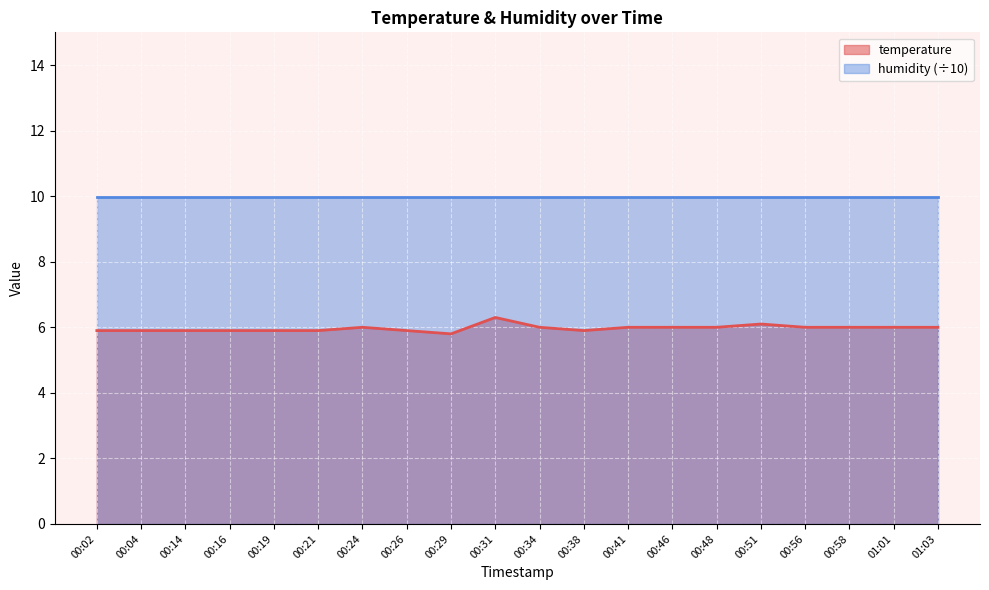

What is the difference between the maximum and second lowest values?

0.4